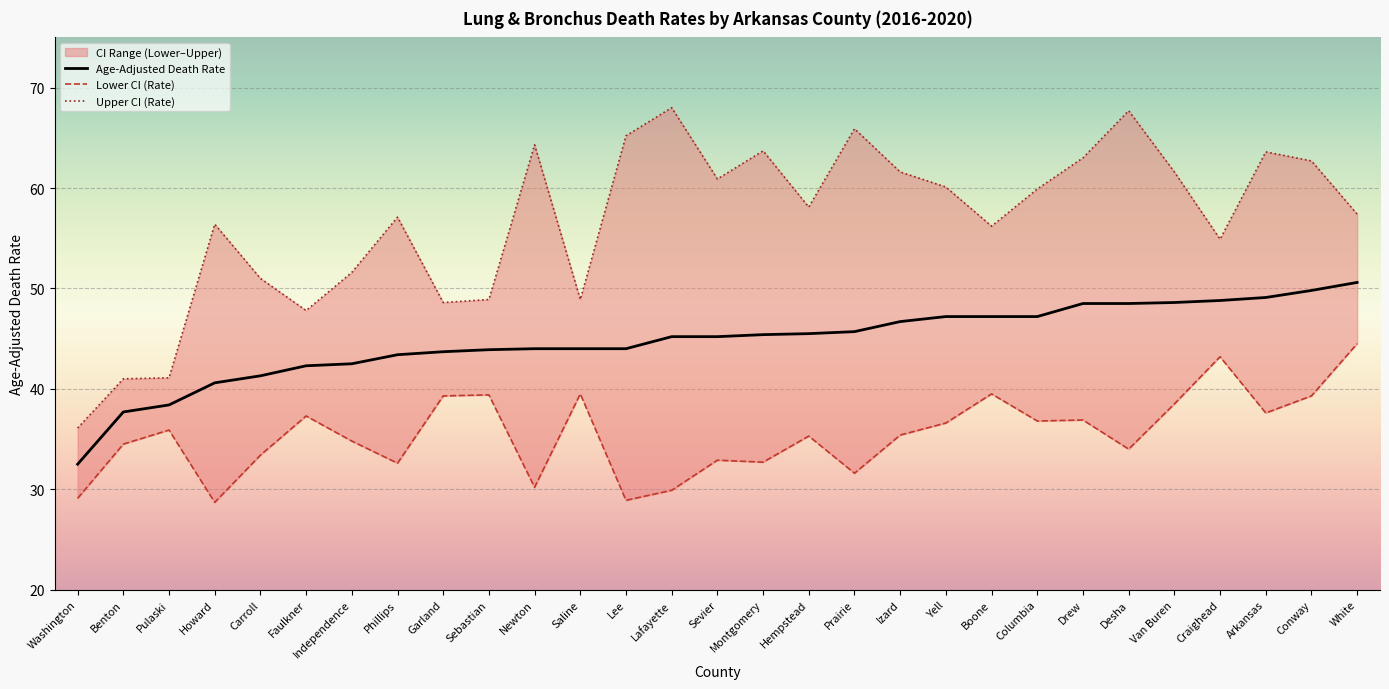

What is the label of the 26th point from the left?

Craighead